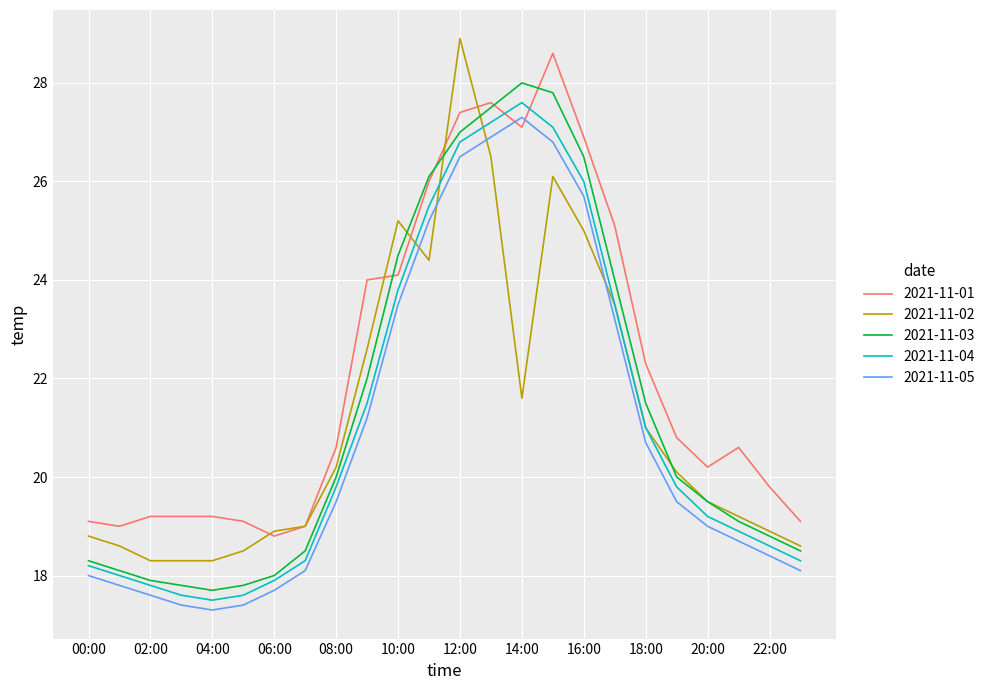

After their last crossing, which series has the higher values: 2021-11-05 or 2021-11-02?

2021-11-02